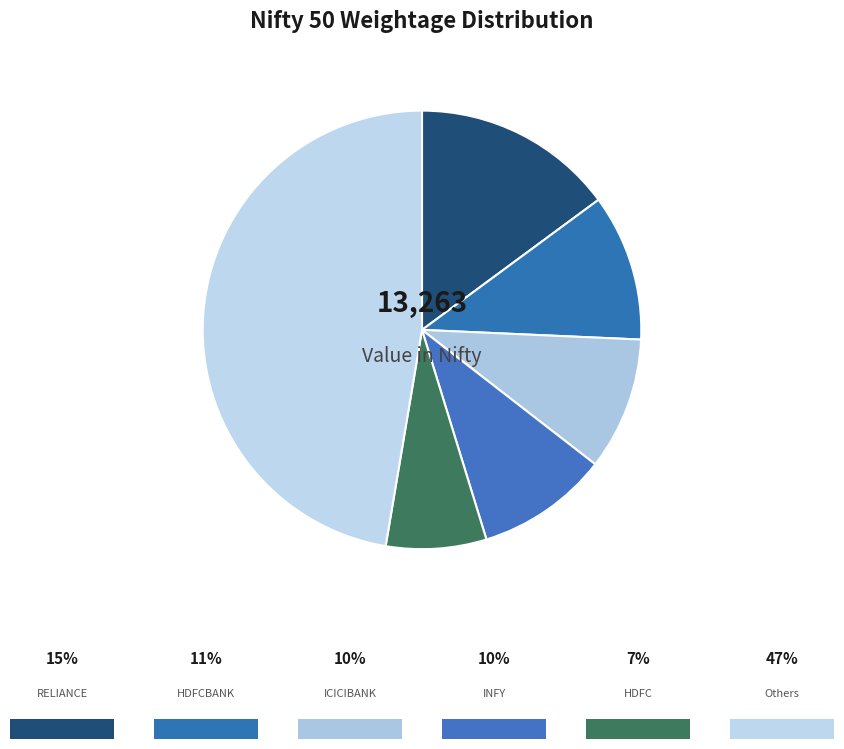

Does any single category account for the majority?

No